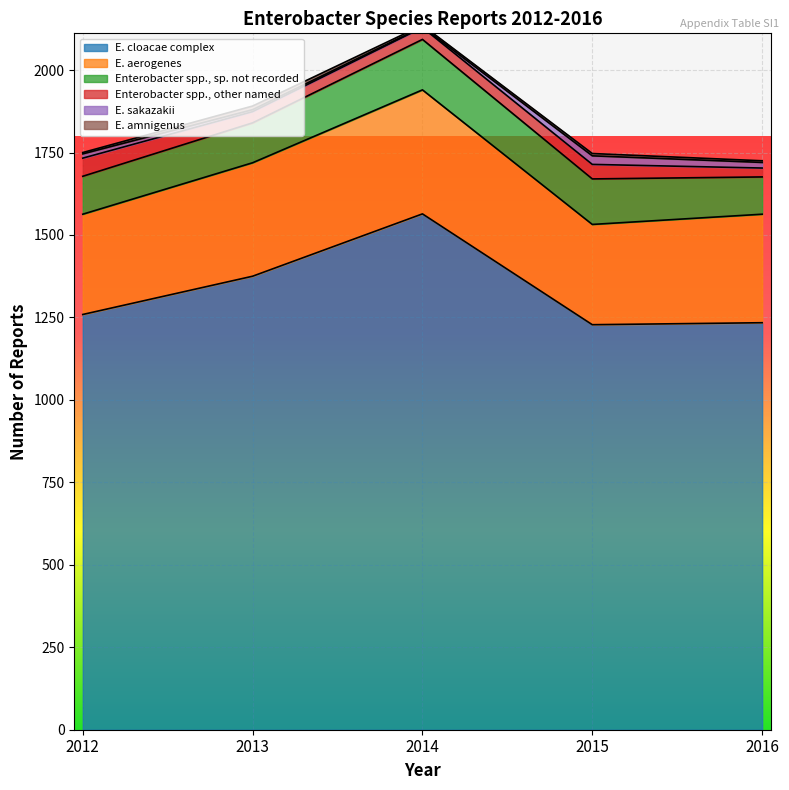

How many lines are shown in the chart?

6